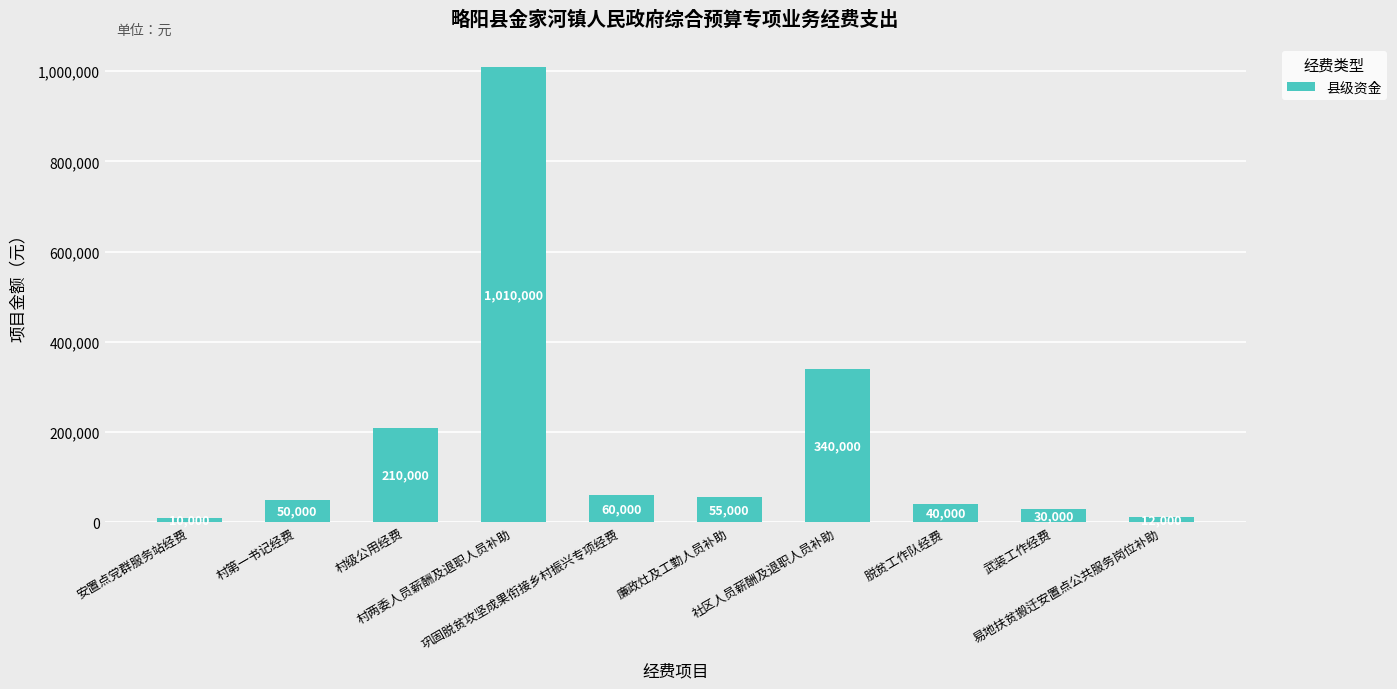

Between 脱贫工作队经费 and 廉政灶及工勤人员补助, which is larger?

廉政灶及工勤人员补助